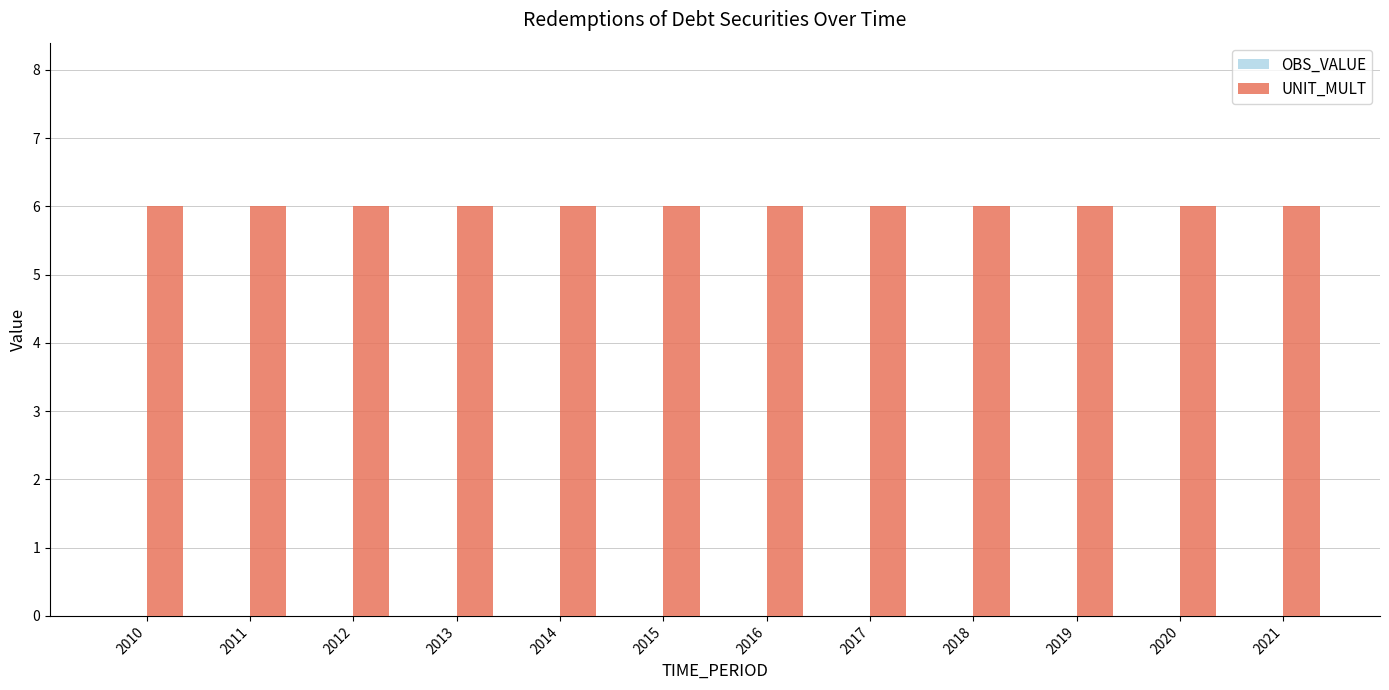

How many groups of bars are there?

12